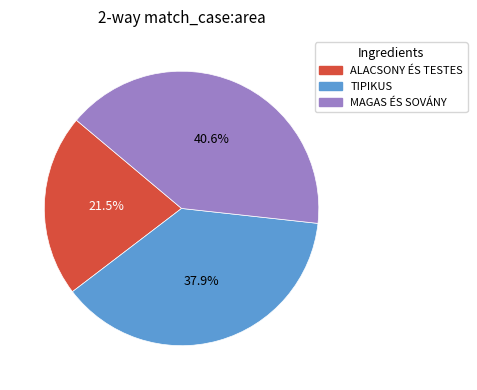

How much of the chart is everything except MAGAS ÉS SOVÁNY?

59.4%